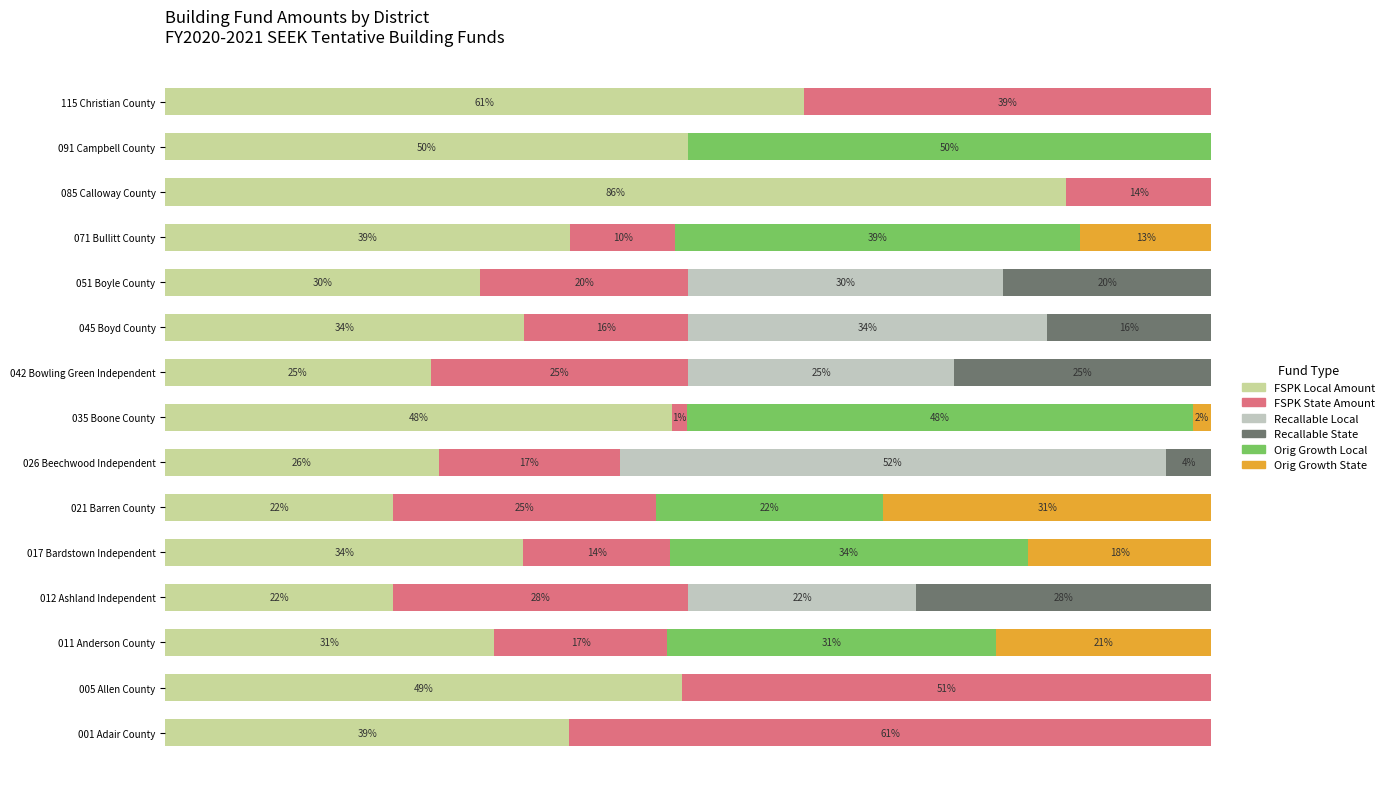

What are all the series names shown in the legend?

FSPK Local Amount, FSPK State Amount, Recallable Local, Recallable State, Orig Growth Local, Orig Growth State